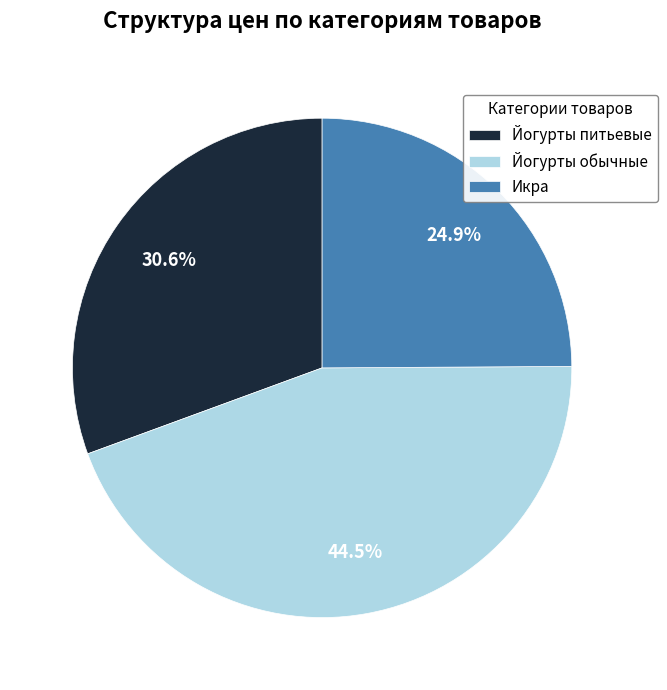

Is there a majority slice in this chart?

No